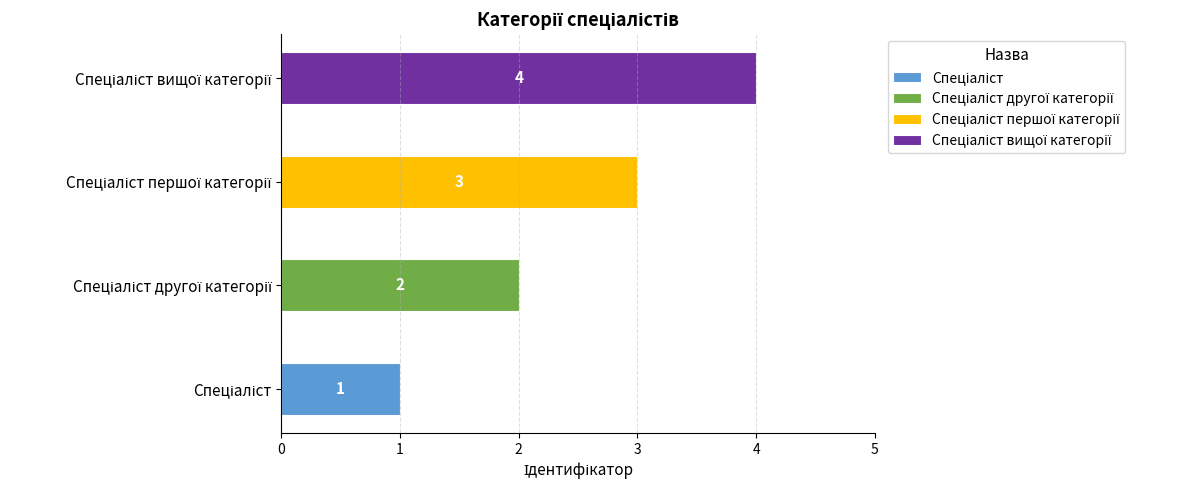

What is the difference between the maximum and minimum values?

3